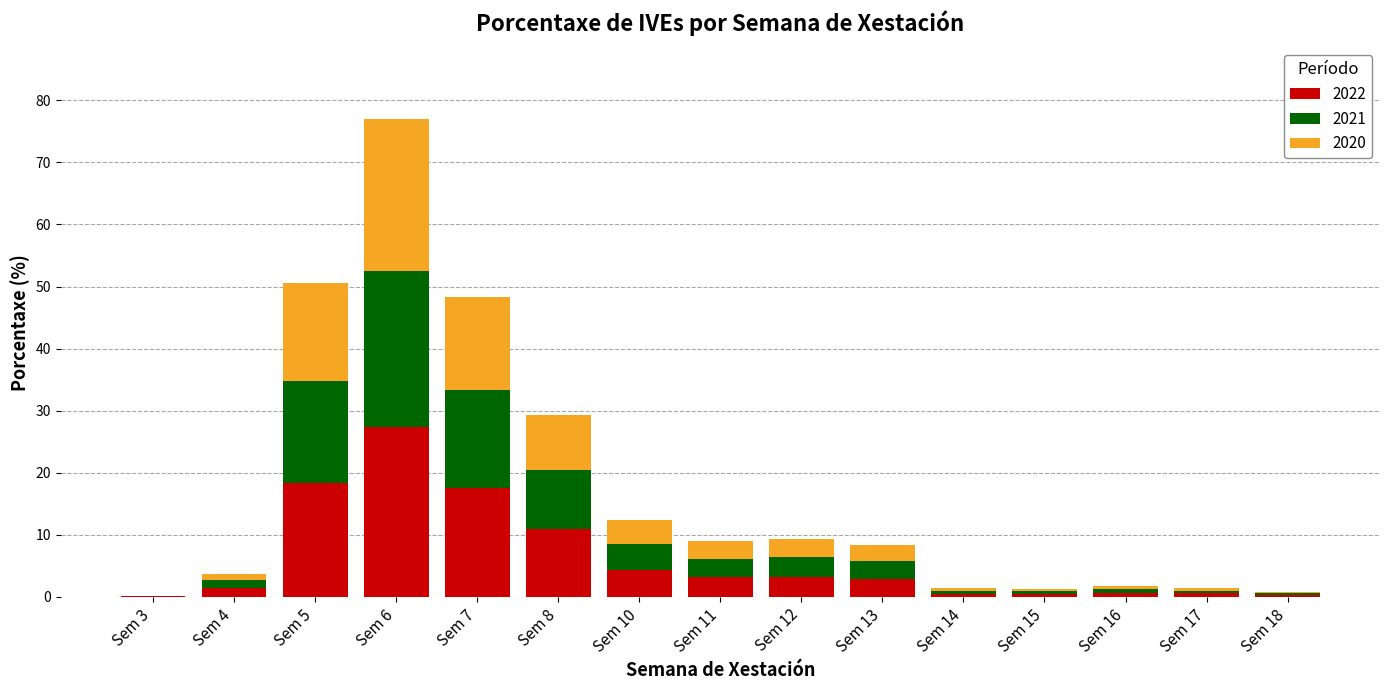

Count the number of data series in this chart.

3